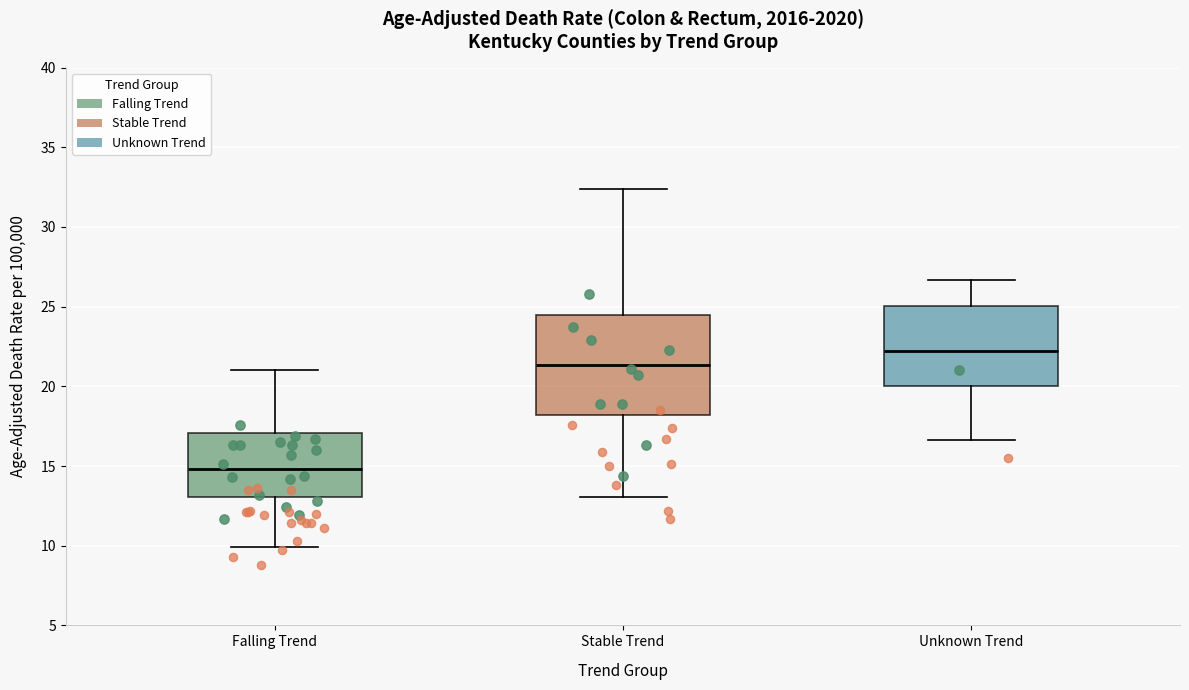

Reading left to right, transcribe this box plot: for each box, give where its median line is, the range the box spans, and where its two whiskers end, as read against the y-axis. The values are not printed on the chart, so give them approximately, as read against the axis.

Falling Trend: median 15.0, box 13.0 to 17.0, whiskers 10.0 to 21.0
Stable Trend: median 21.5, box 18.0 to 24.5, whiskers 13.0 to 32.5
Unknown Trend: median 22.0, box 20.0 to 25.0, whiskers 16.5 to 26.5